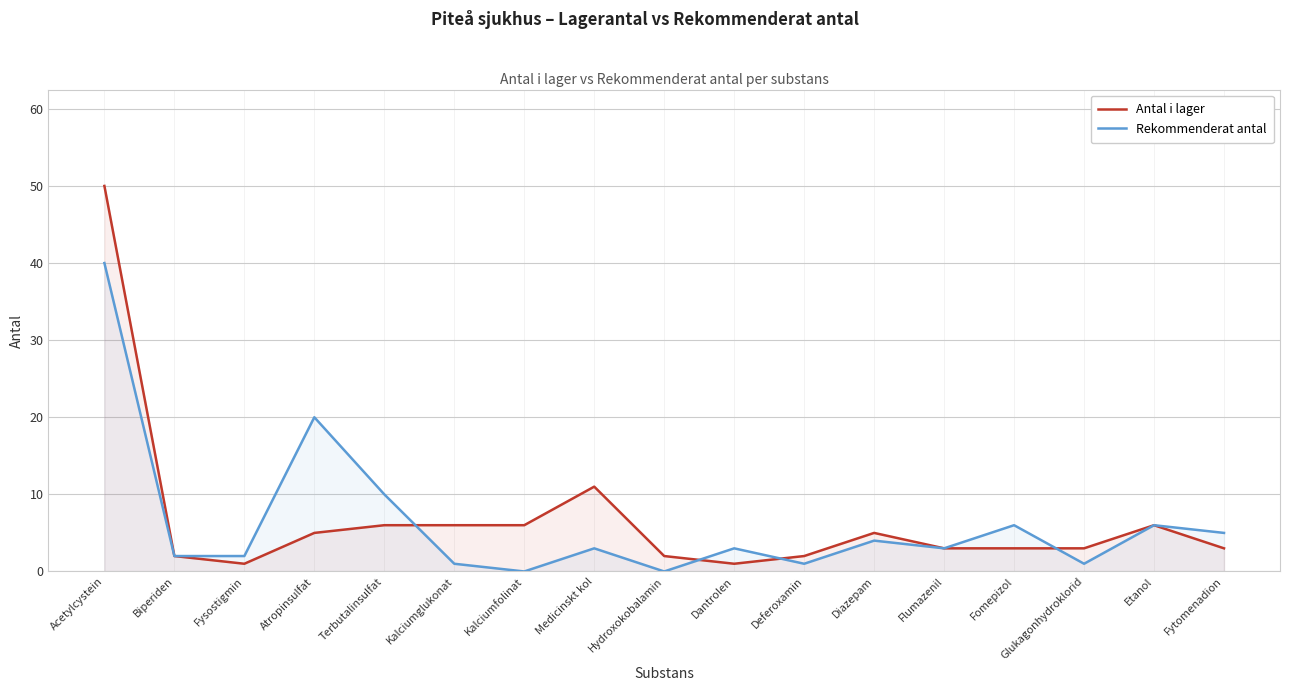

List the series in order of their overall mean, highest first.

Antal i lager, Rekommenderat antal